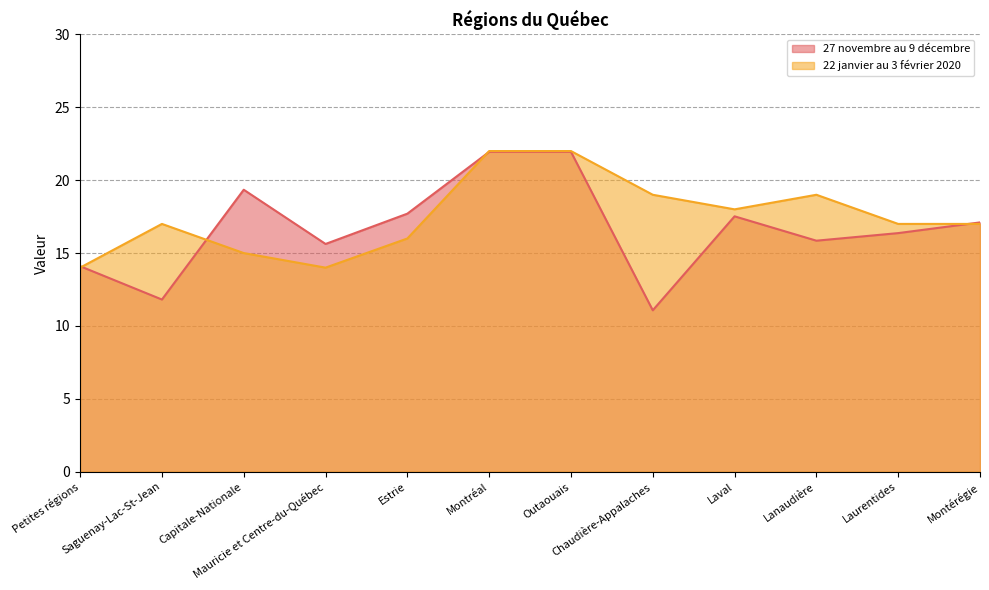

What is the difference between the maximum and minimum values in the 27 novembre au 9 décembre series?

10.9